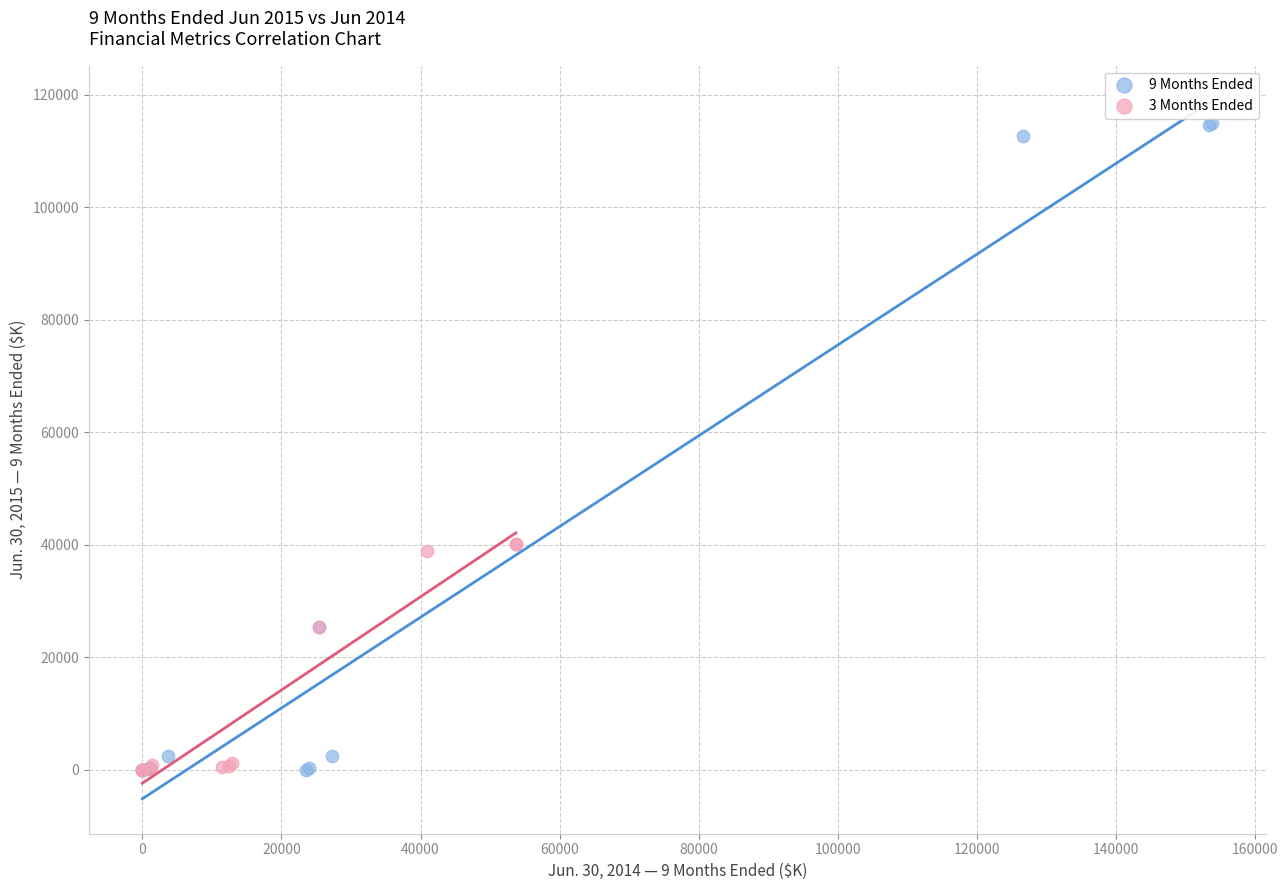

Which series has the largest Y range (max minus min)?

9 Months Ended